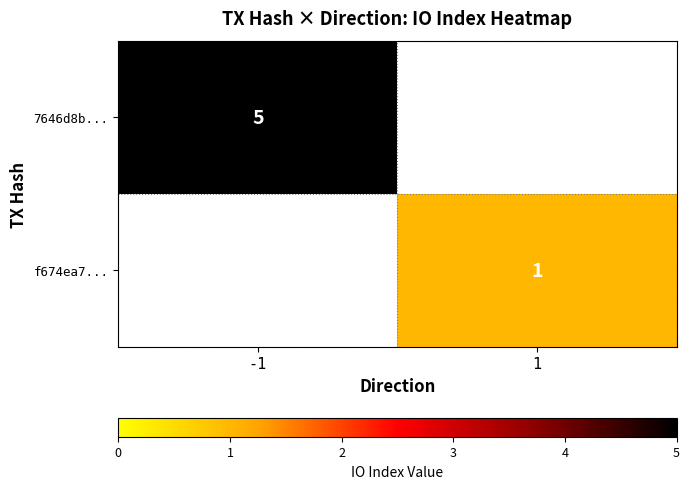

Is the value of 7646d8b... at -1 greater than the value of f674ea7... at 1?

Yes